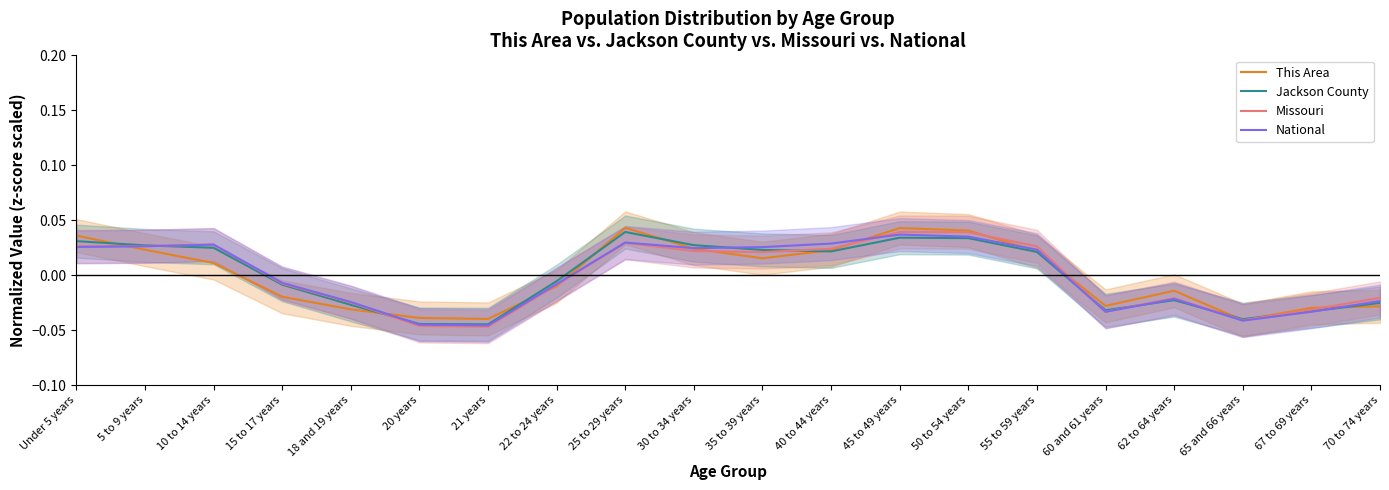

The Jackson County series shows 0.0 at 35 to 39 years. True or false?

True